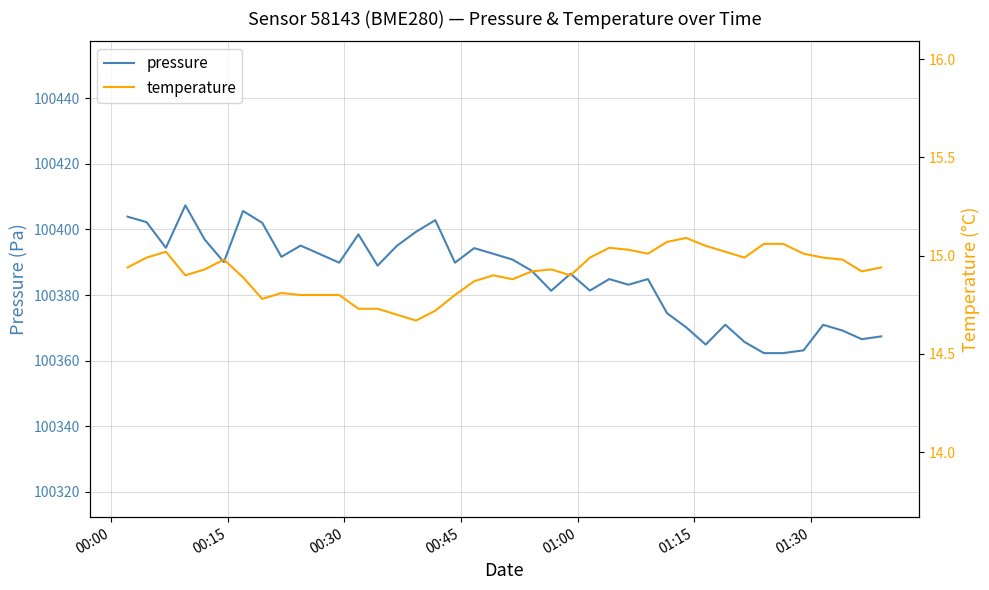

True or false: pressure and temperature intersect in this chart.

False